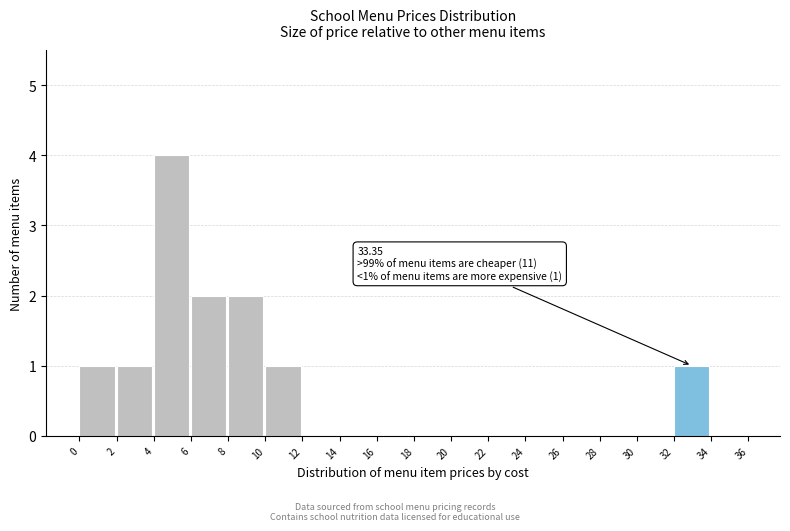

Over which range of the x-axis is the bar tallest?

4 to 6